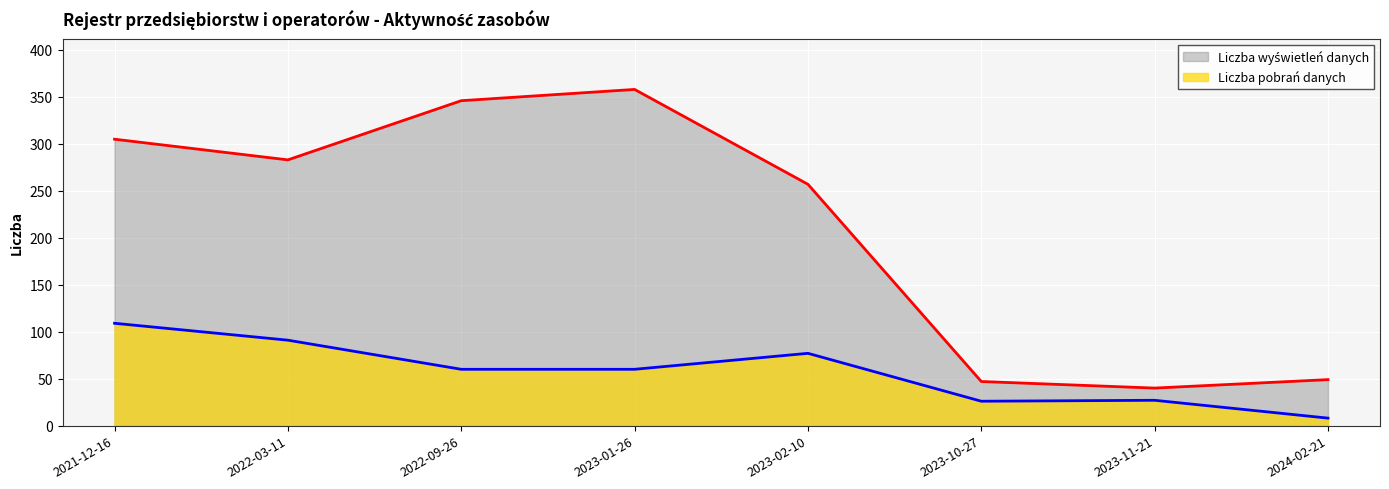

Which category has the lowest value across all series?

2024-02-21